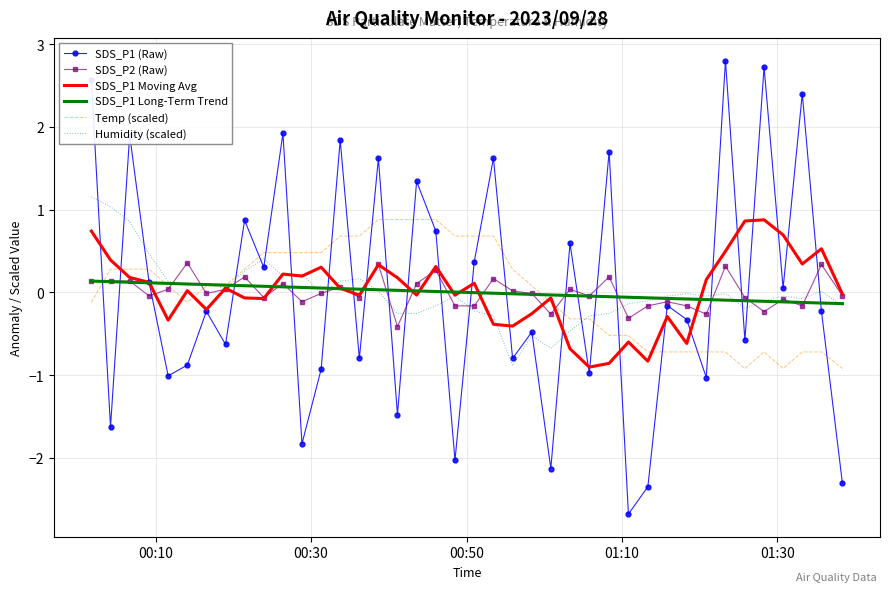

After their last crossing, which series has the higher values: Temp (scaled) or SDS_P1 (Raw)?

Temp (scaled)